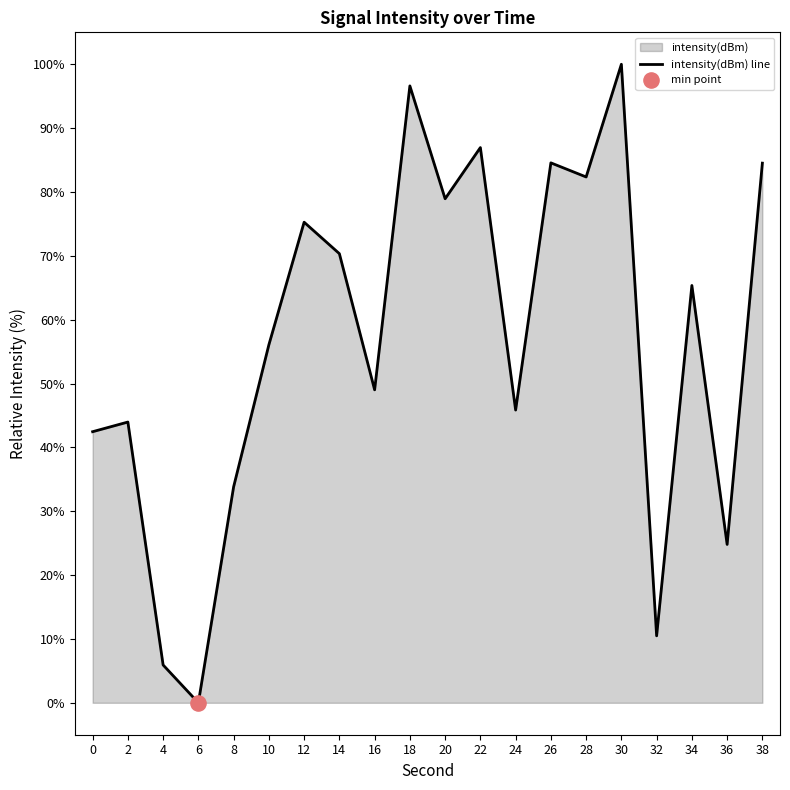

Approximately how many times larger is the value at 22 compared to 36?

3.5